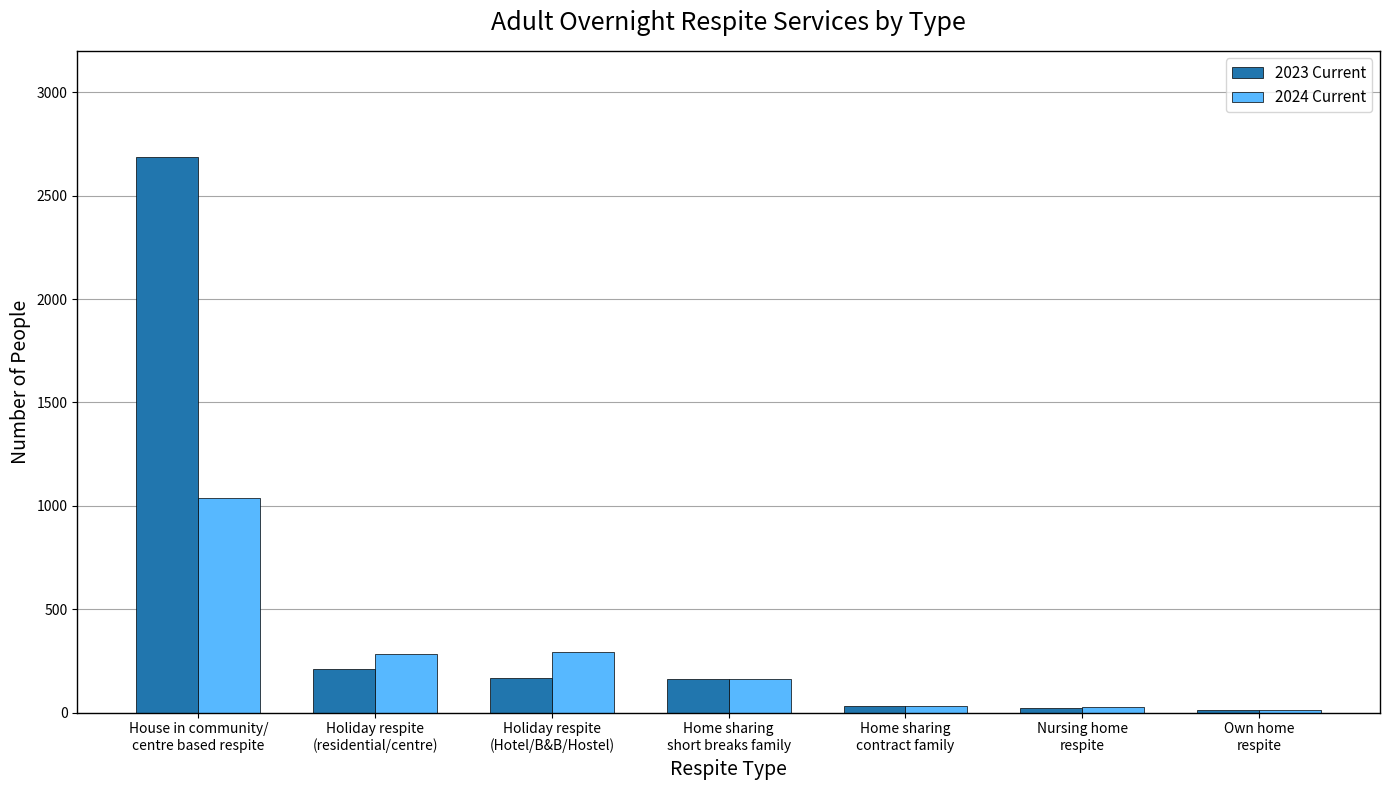

At House in community/
centre based respite, list the series in order from largest to smallest.

2023 Current, 2024 Current